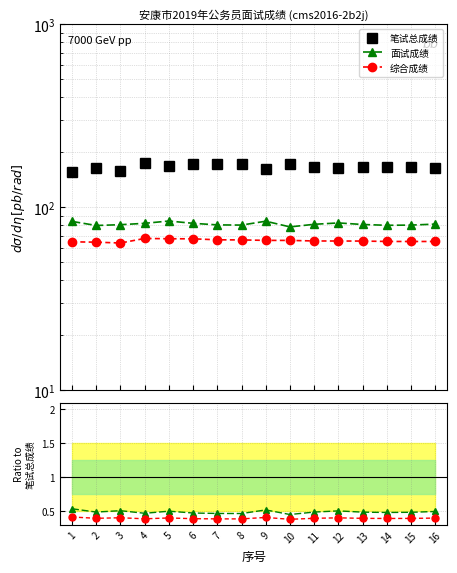

Which series has the largest total across all categories?

笔试总成绩